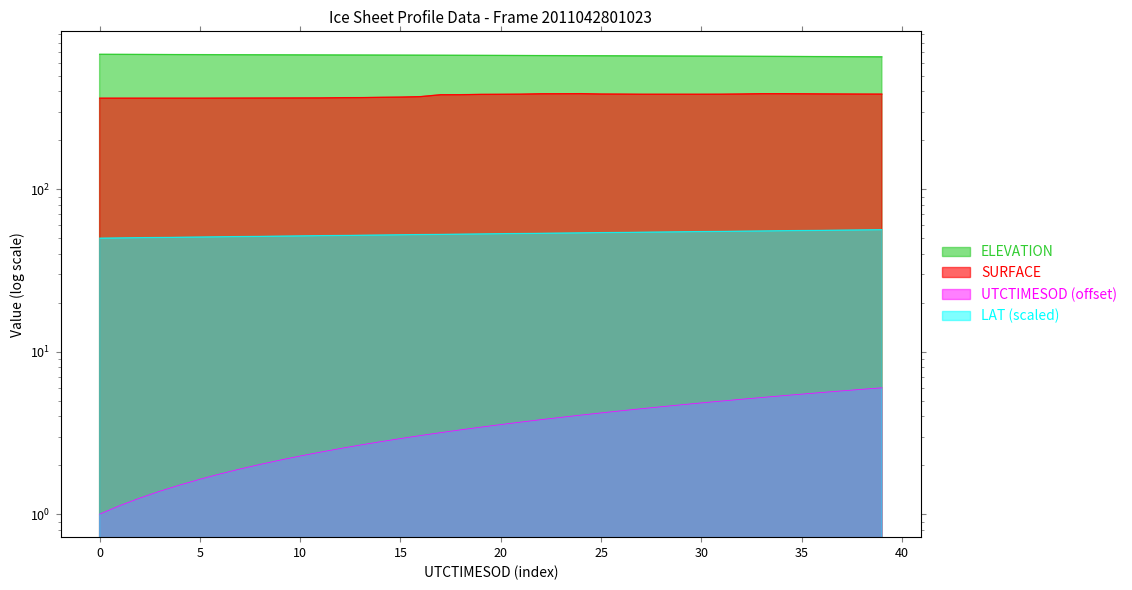

Does the chart have visible grid lines?

No